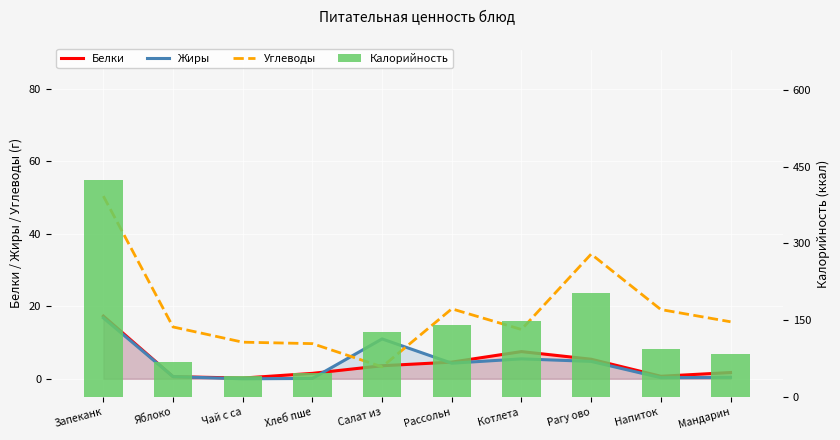

Which series has the largest total across all categories?

Калорийность